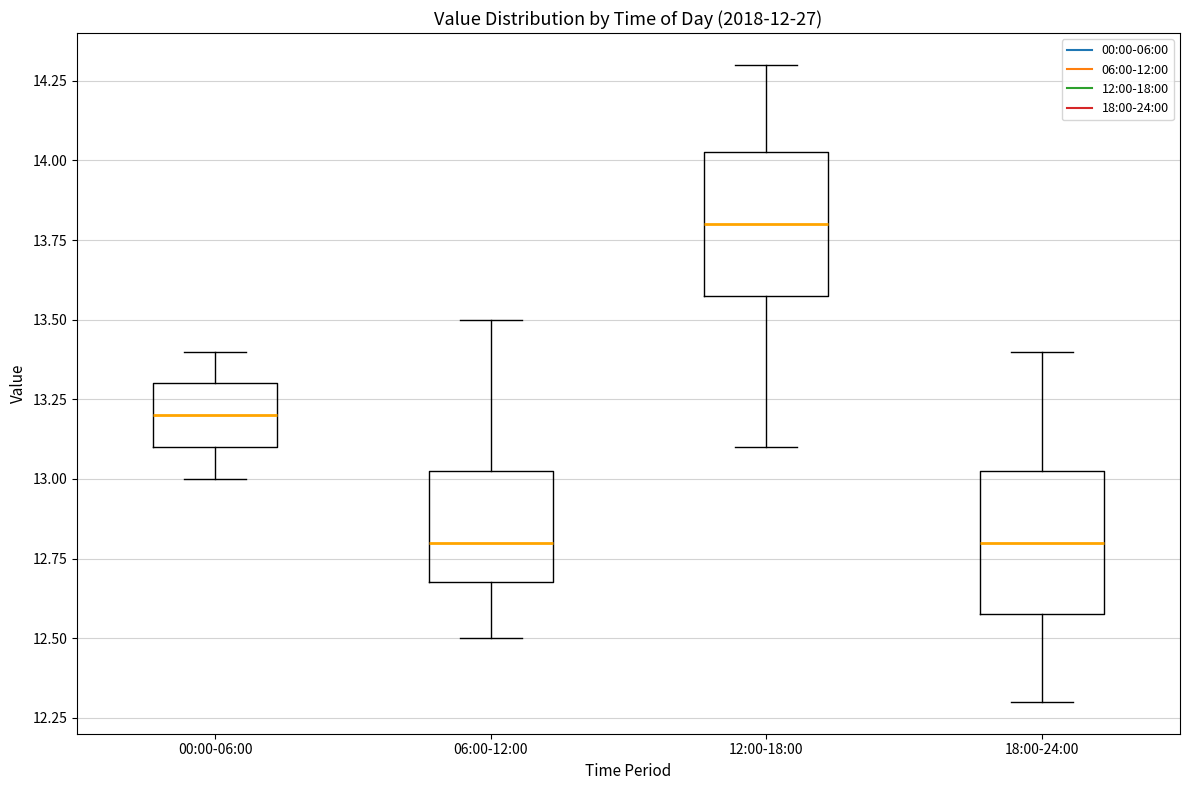

Reading left to right, read every box against the y-axis: the position of its median line, the range the box covers, and the ends of its whiskers. The values are not printed on the chart, so give them approximately, as read against the axis.

00:00-06:00: median 13.20, box 13.10 to 13.30, whiskers 13.00 to 13.40
06:00-12:00: median 12.80, box 12.70 to 13.05, whiskers 12.50 to 13.50
12:00-18:00: median 13.80, box 13.60 to 14.05, whiskers 13.10 to 14.30
18:00-24:00: median 12.80, box 12.60 to 13.05, whiskers 12.30 to 13.40